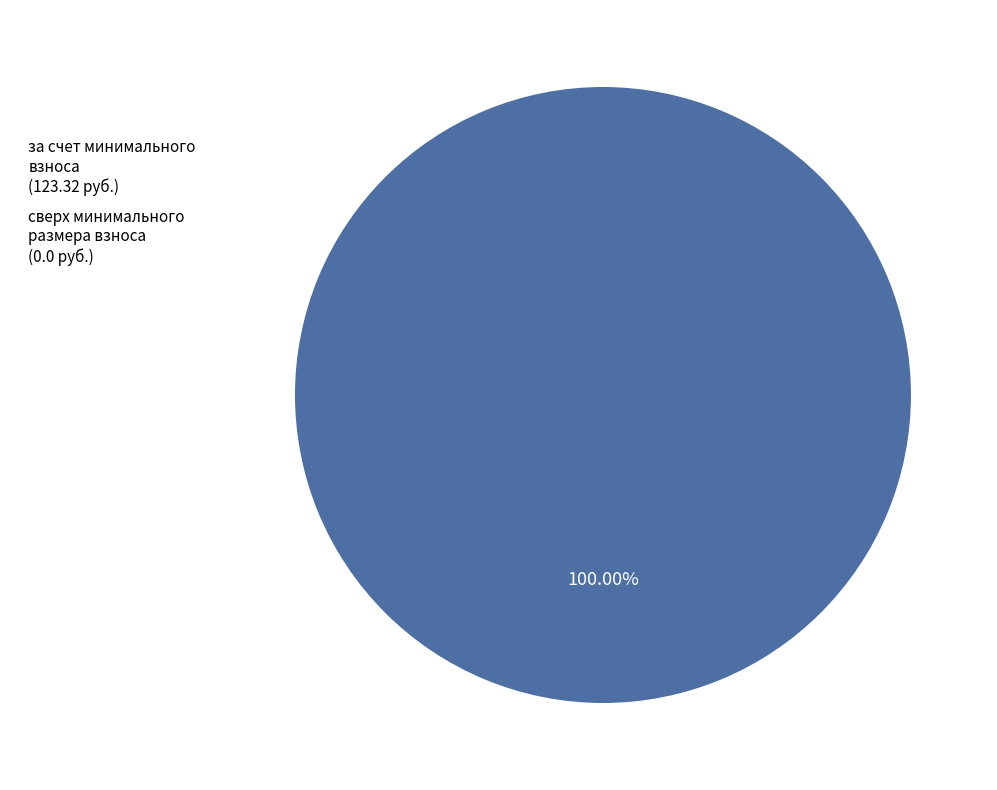

How many slices are in this pie chart?

2